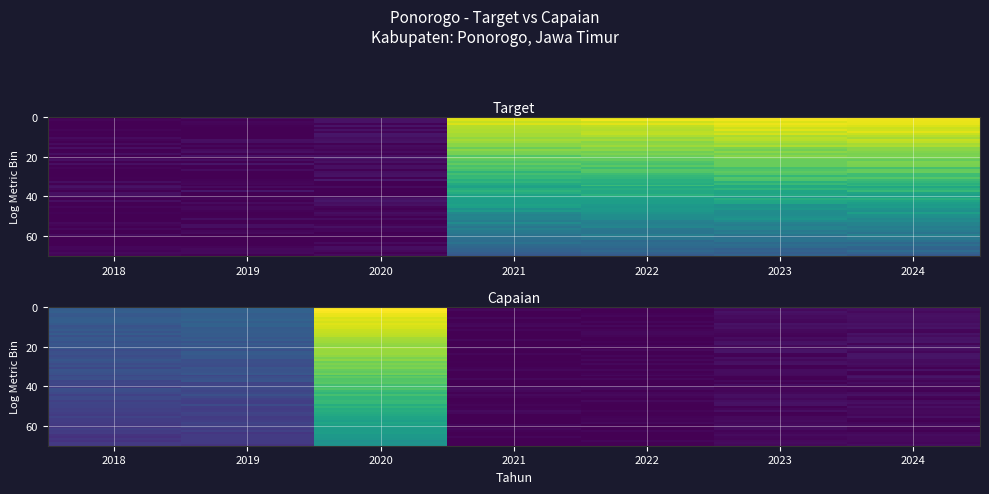

What is the difference between the maximum and second lowest values in the Target series?

0.9